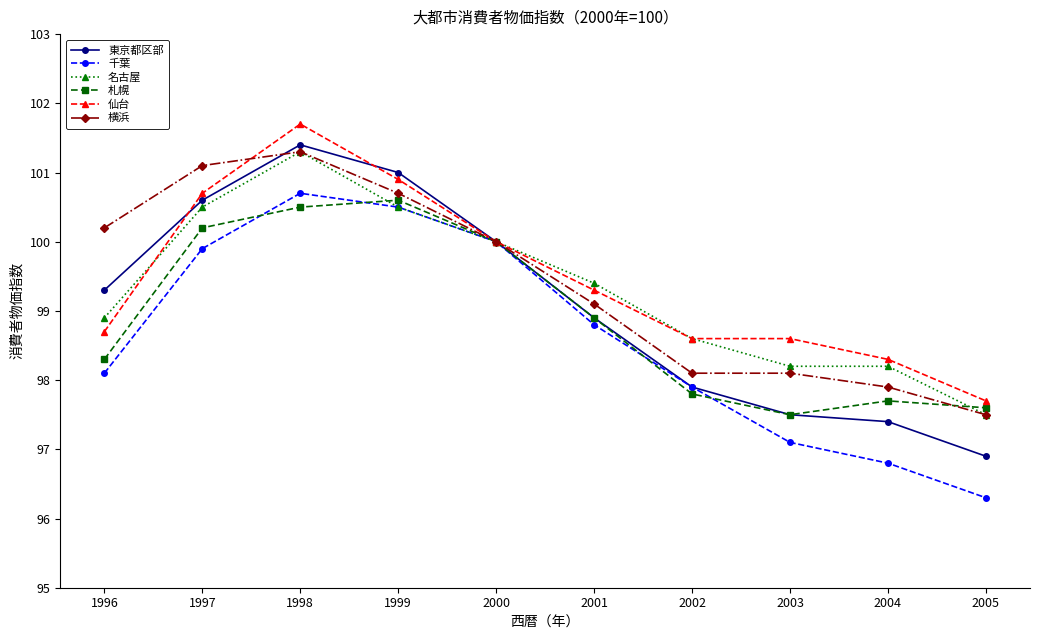

What are all the series names shown in the legend?

東京都区部, 千葉, 名古屋, 札幌, 仙台, 横浜